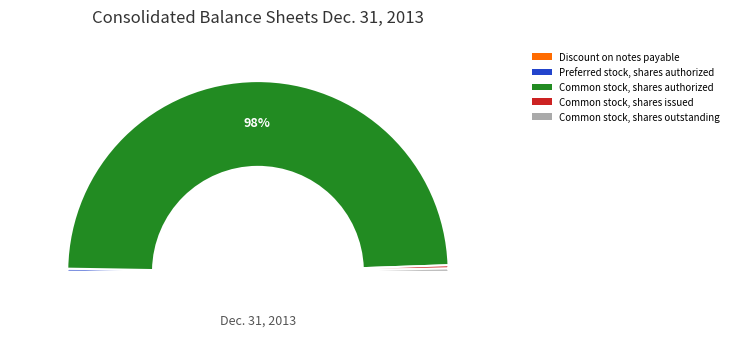

Does Common stock, shares authorized represent more than half of the total?

Yes